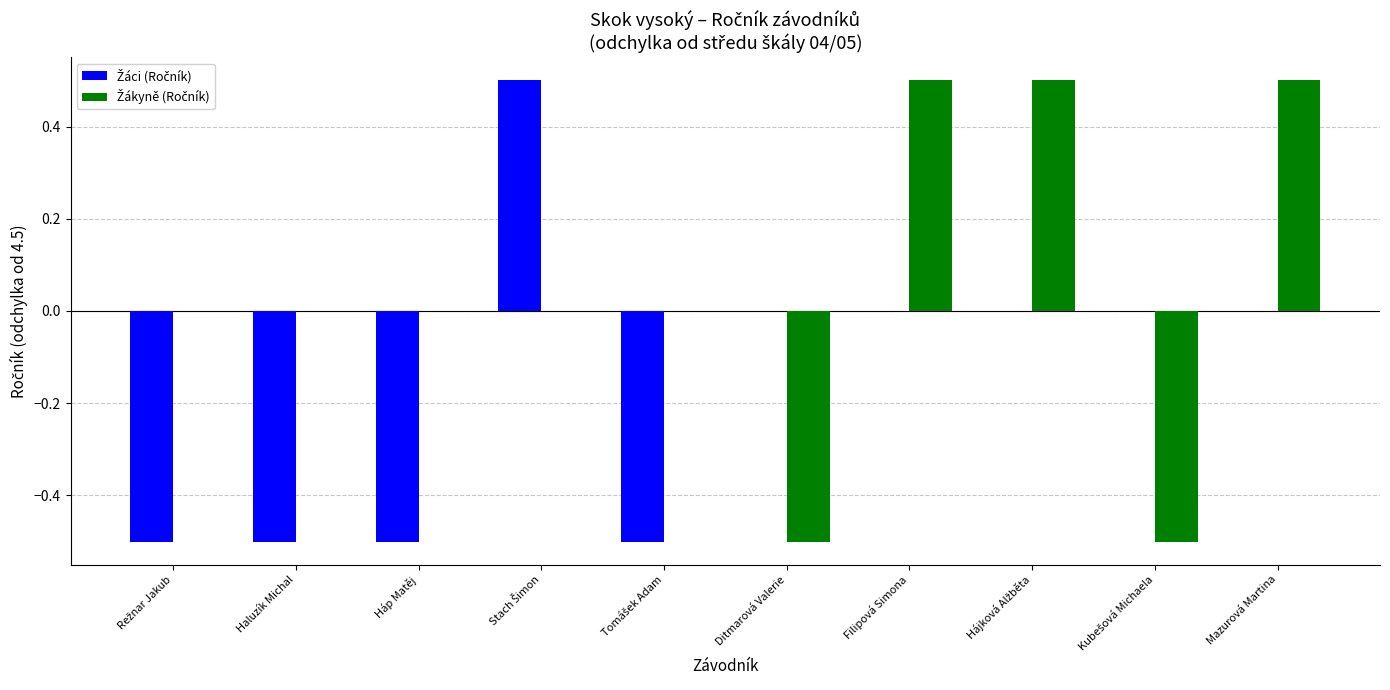

What is the greatest value displayed?

0.5